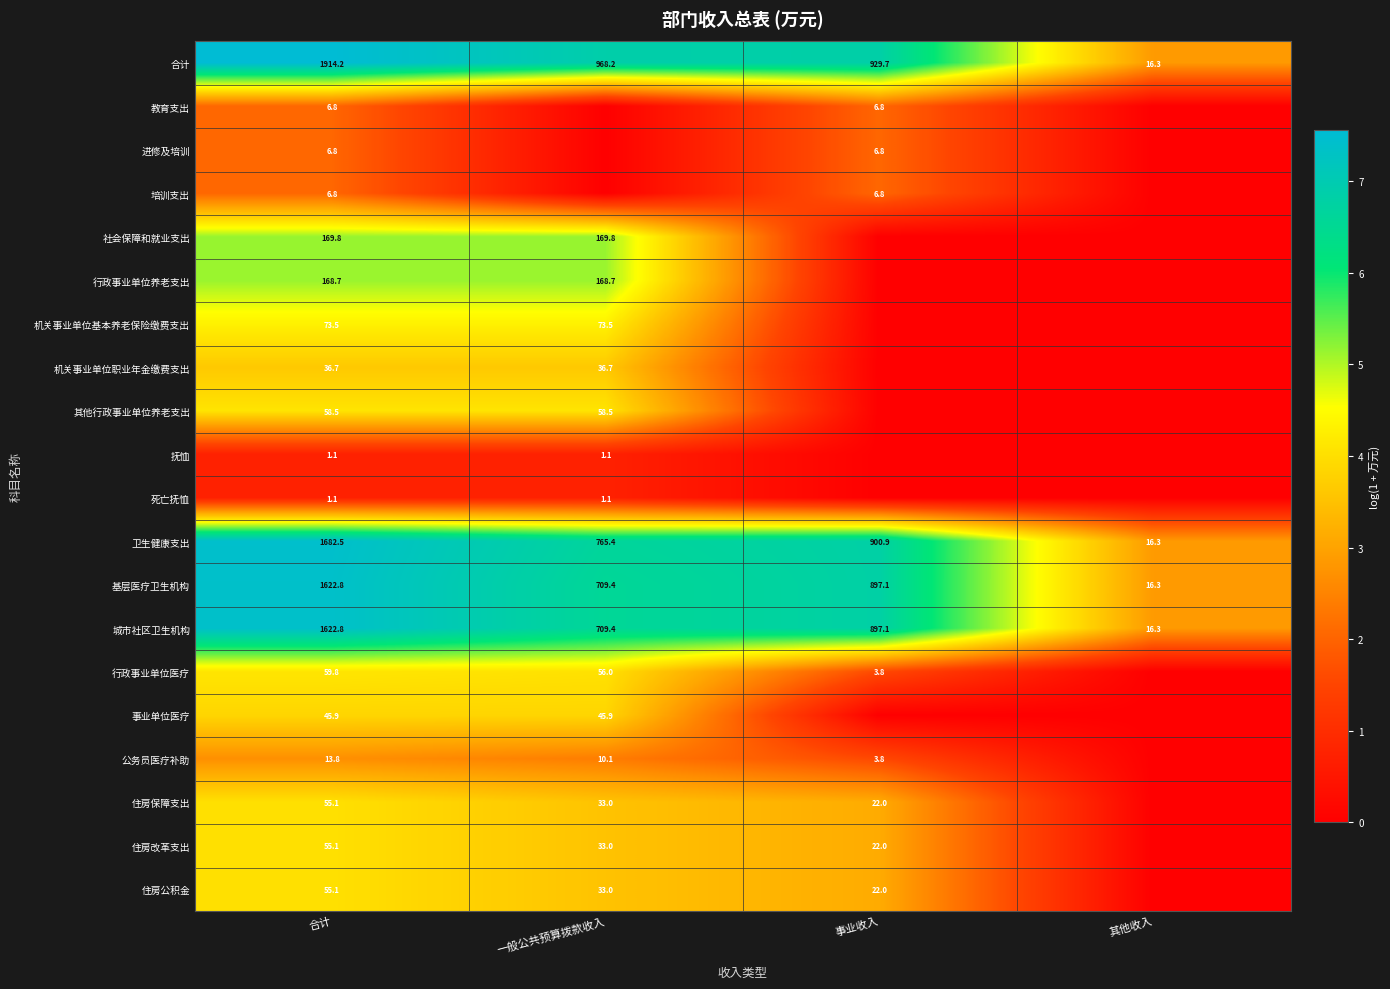

At how many categories does at least one series exceed 0?

4